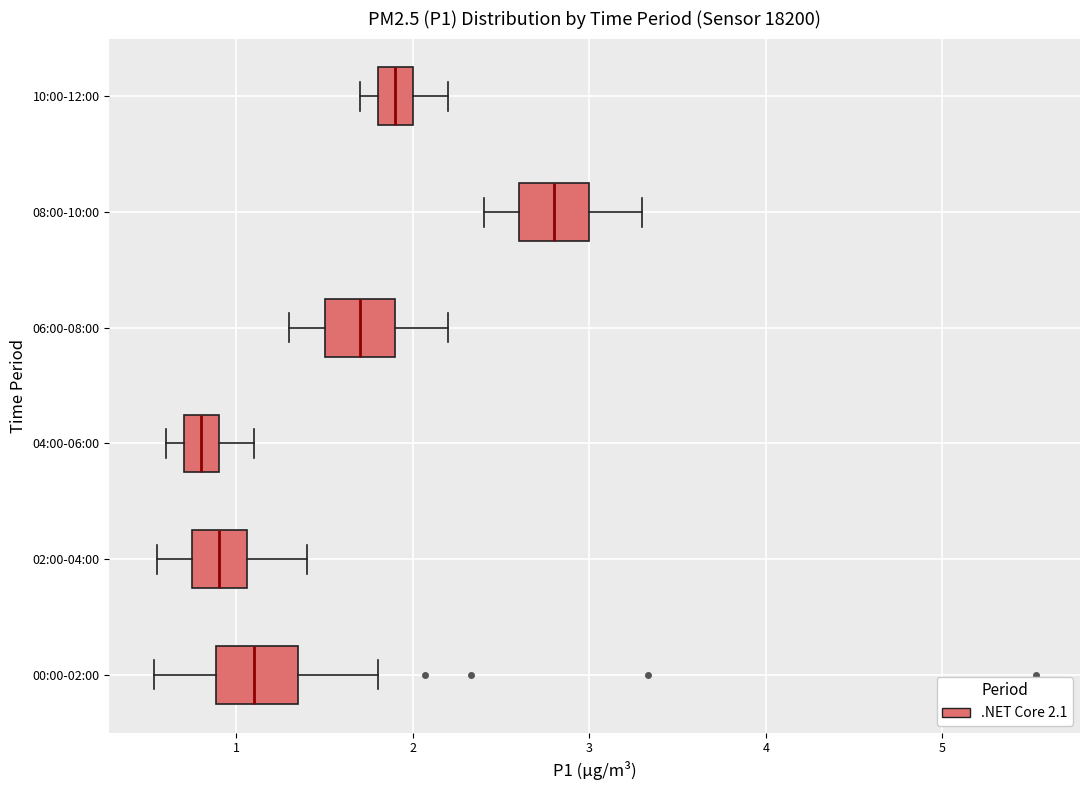

Where is the right edge of the box for 10:00-12:00 on the x-axis? The values are not printed on the chart, so give them approximately, as read against the axis.

2.0